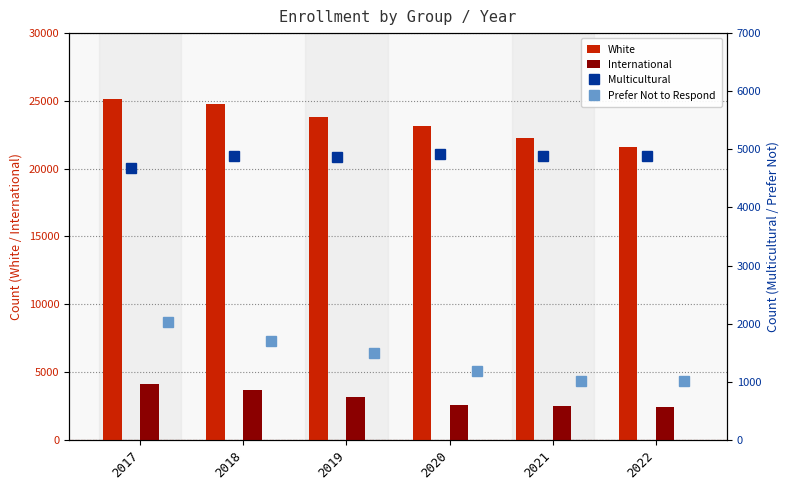

The International series shows 2532 at 2021. True or false?

True